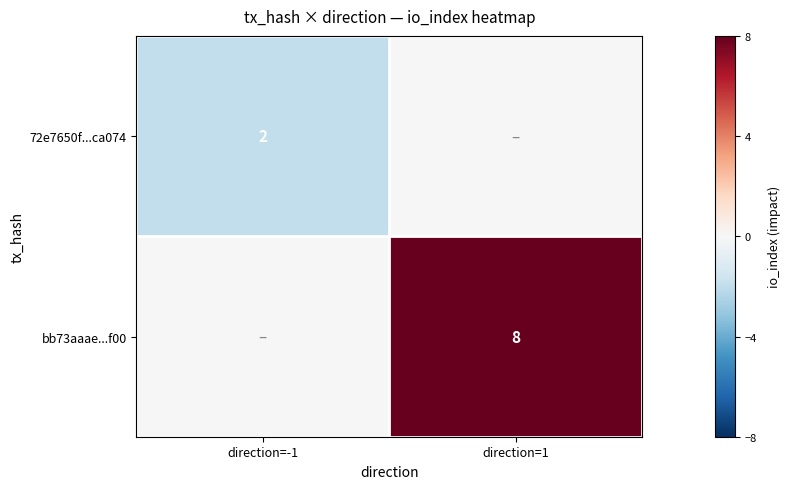

Is the value of 72e7650f...ca074 at direction=-1 greater than the value of bb73aaae...f00 at direction=1?

No